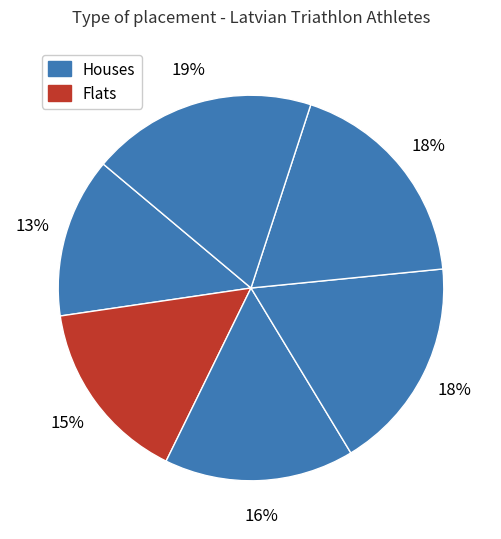

How many slices are in this pie chart?

6